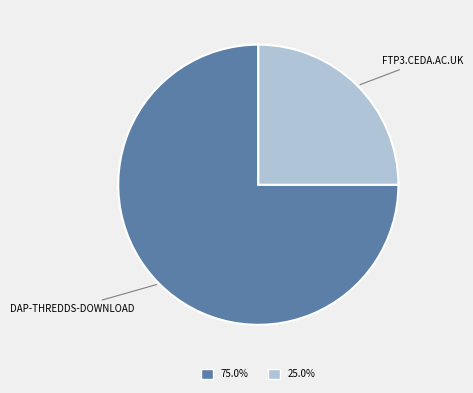

Is there a majority slice in this chart?

Yes